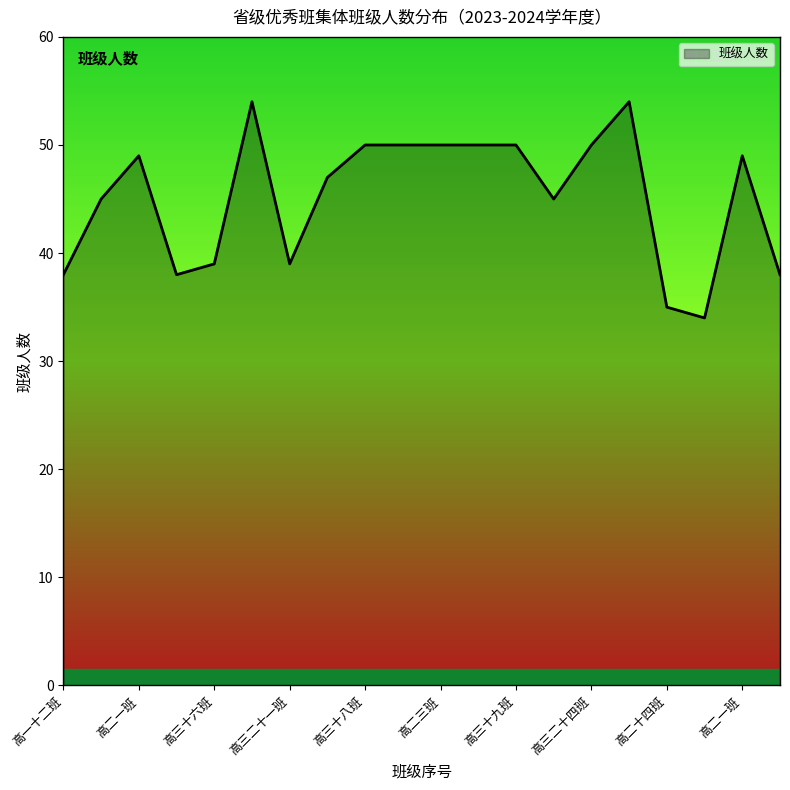

What is the greatest value displayed?

54